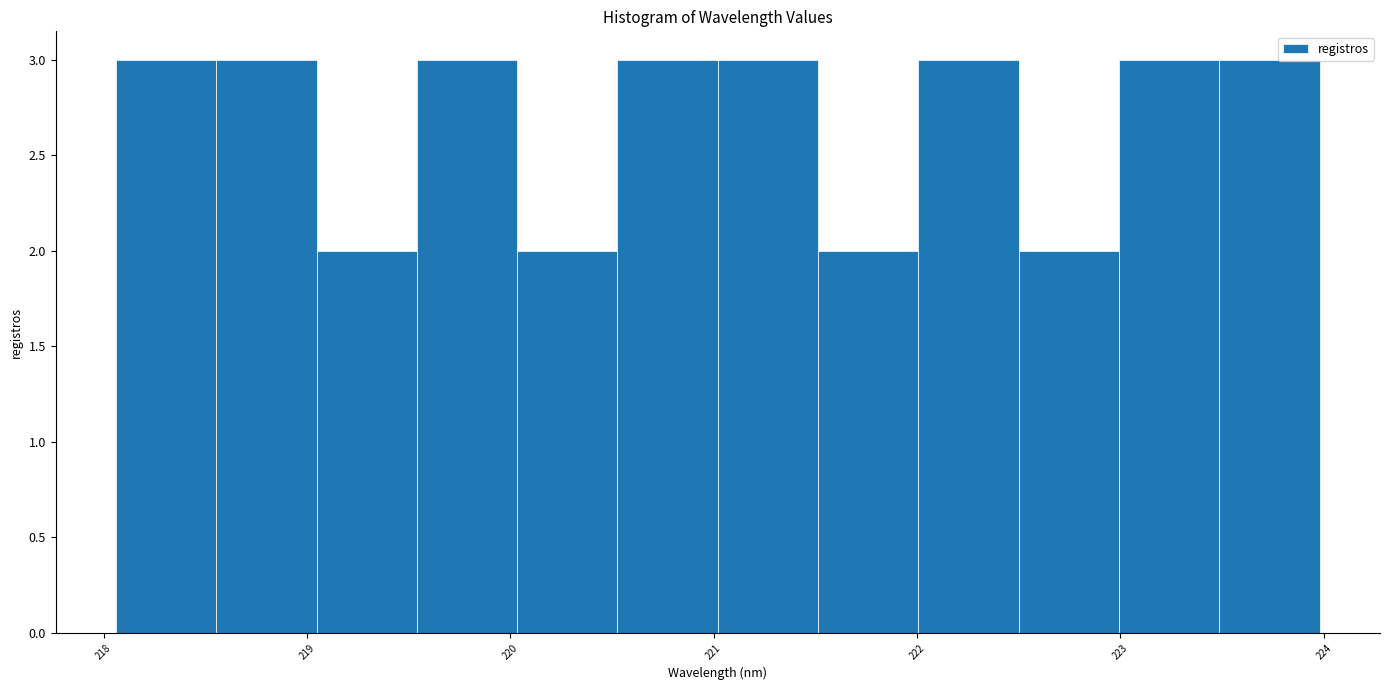

Reading left to right, transcribe this chart: for each bar, give the range it covers on the x-axis and its height. Neither the bar edges nor the heights are printed on the chart, so give them approximately, as read against the axes.

218.1 to 218.6: 3
218.6 to 219.0: 3
219.0 to 219.5: 2
219.5 to 220.0: 3
220.0 to 220.5: 2
220.5 to 221.0: 3
221.0 to 221.5: 3
221.5 to 222.0: 2
222.0 to 222.5: 3
222.5 to 223.0: 2
223.0 to 223.5: 3
223.5 to 224.0: 3